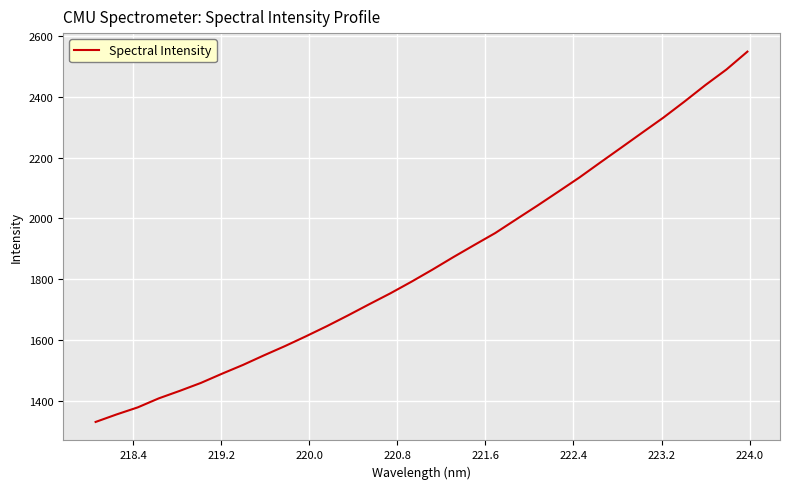

What is the maximum value shown in the chart?

2547.8